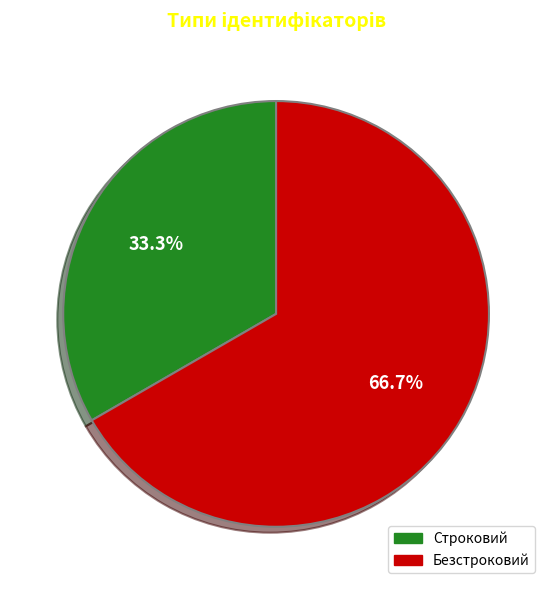

Approximately how many times larger is the value at Строковий compared to Безстроковий?

0.5